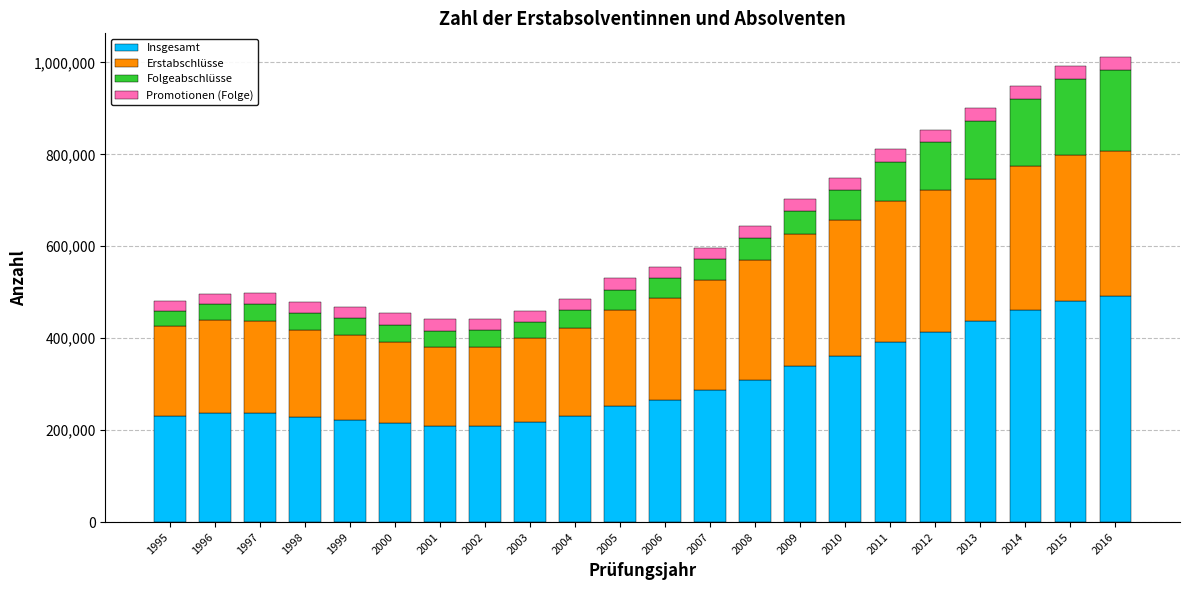

What is the difference between the Insgesamt values at 2008 and 2006?

43660